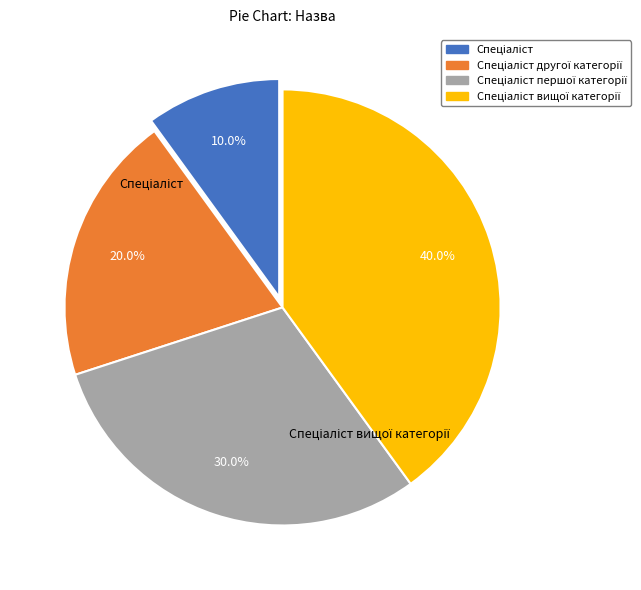

Does any single category account for the majority?

No